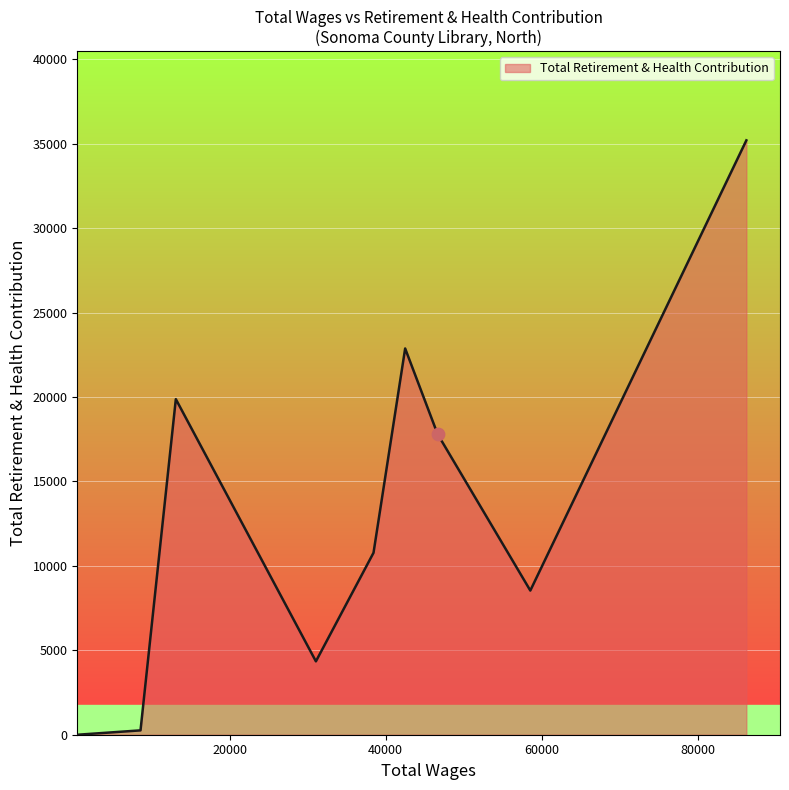

What is the difference between the maximum and minimum values?

35197